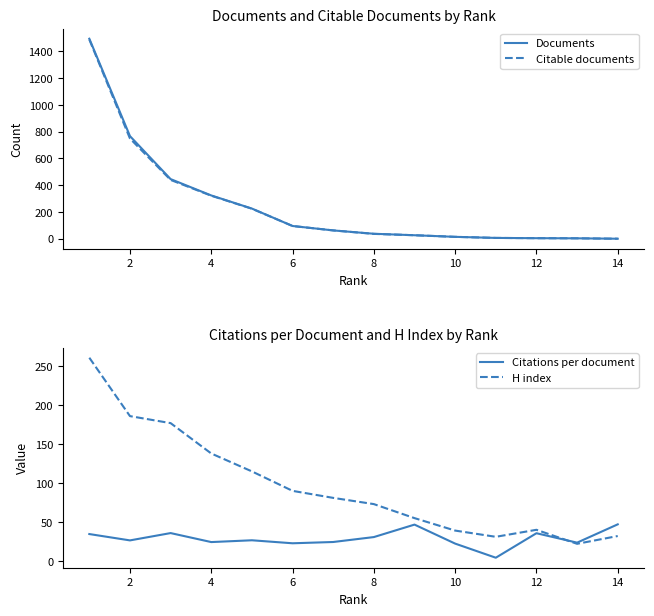

The value of H index at 14 is 32.0. True or false?

True